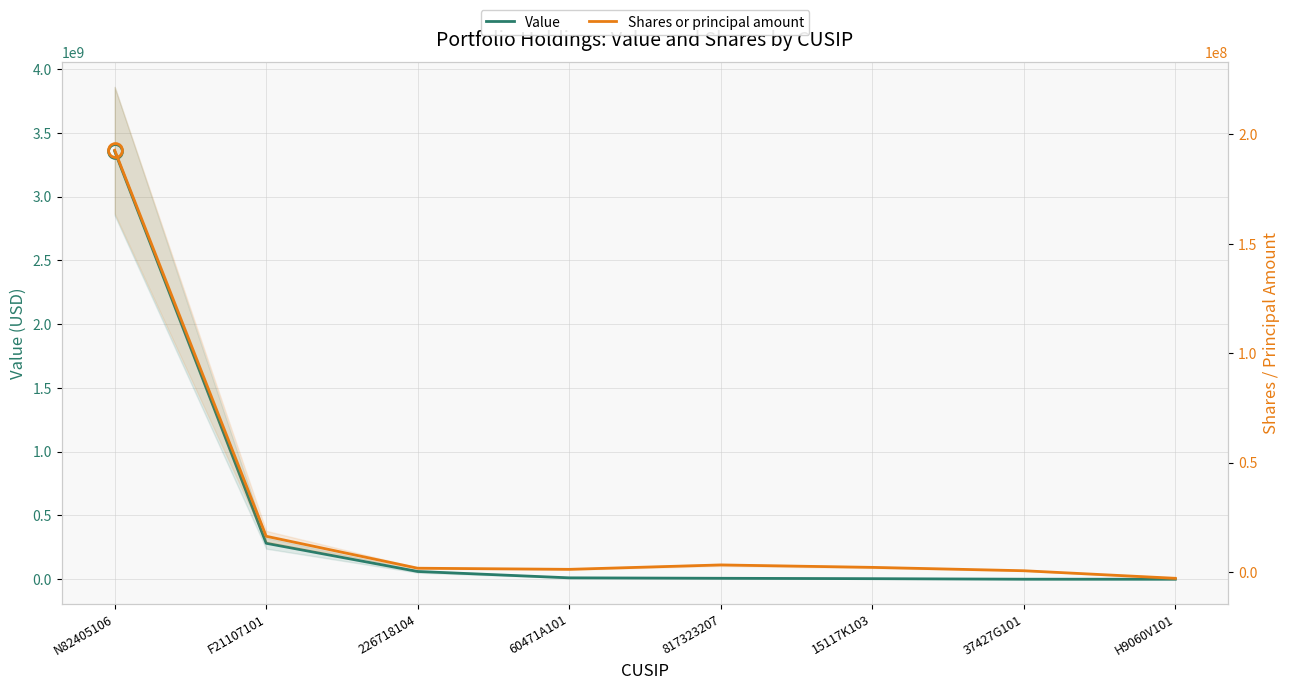

Where is Value nearest to the value 1678509507?

F21107101